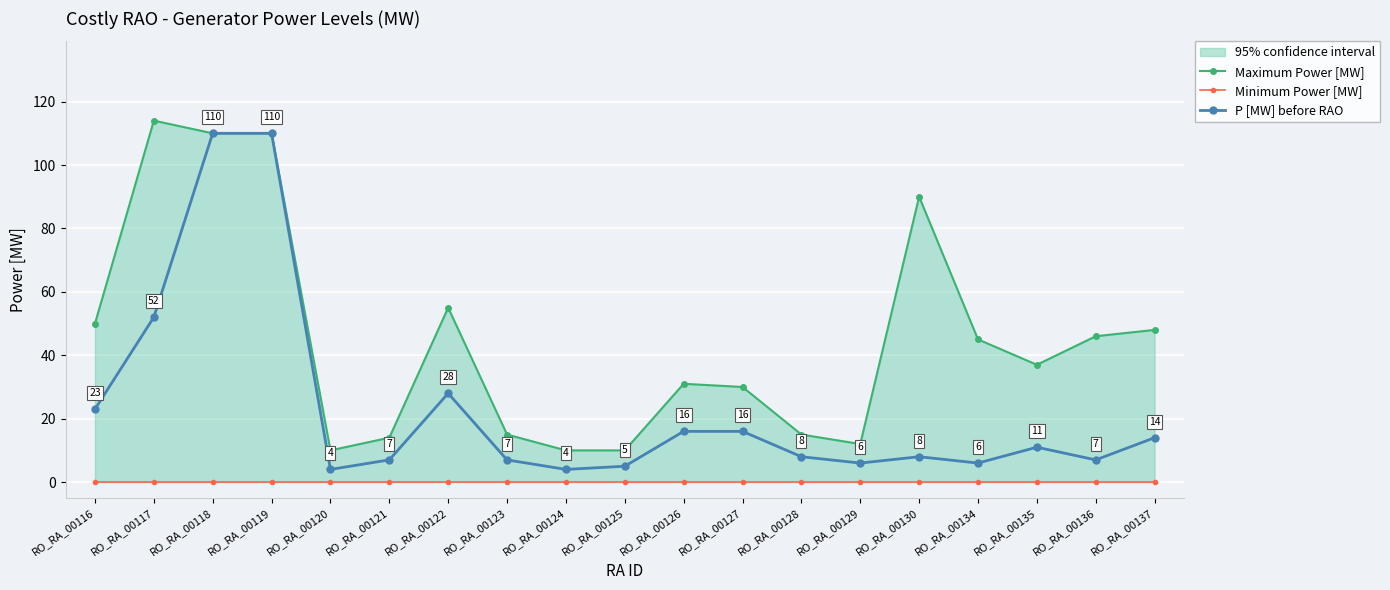

True or false: P [MW] before RAO has more than 2 interior local peaks.

True